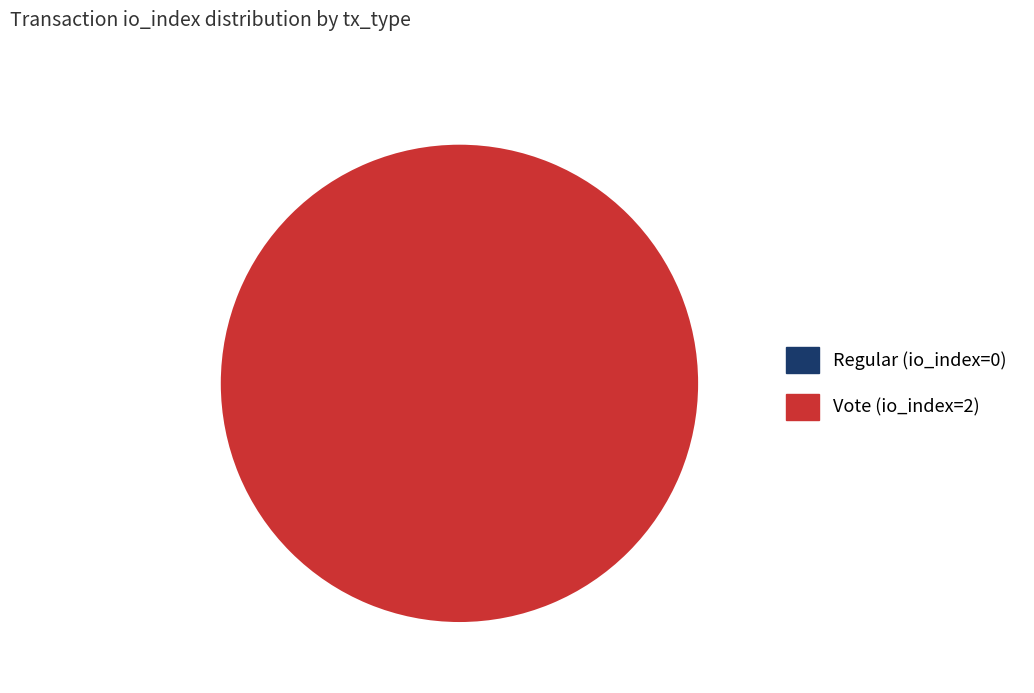

True or false: Regular (io_index=0) accounts for 0% of the total.

True